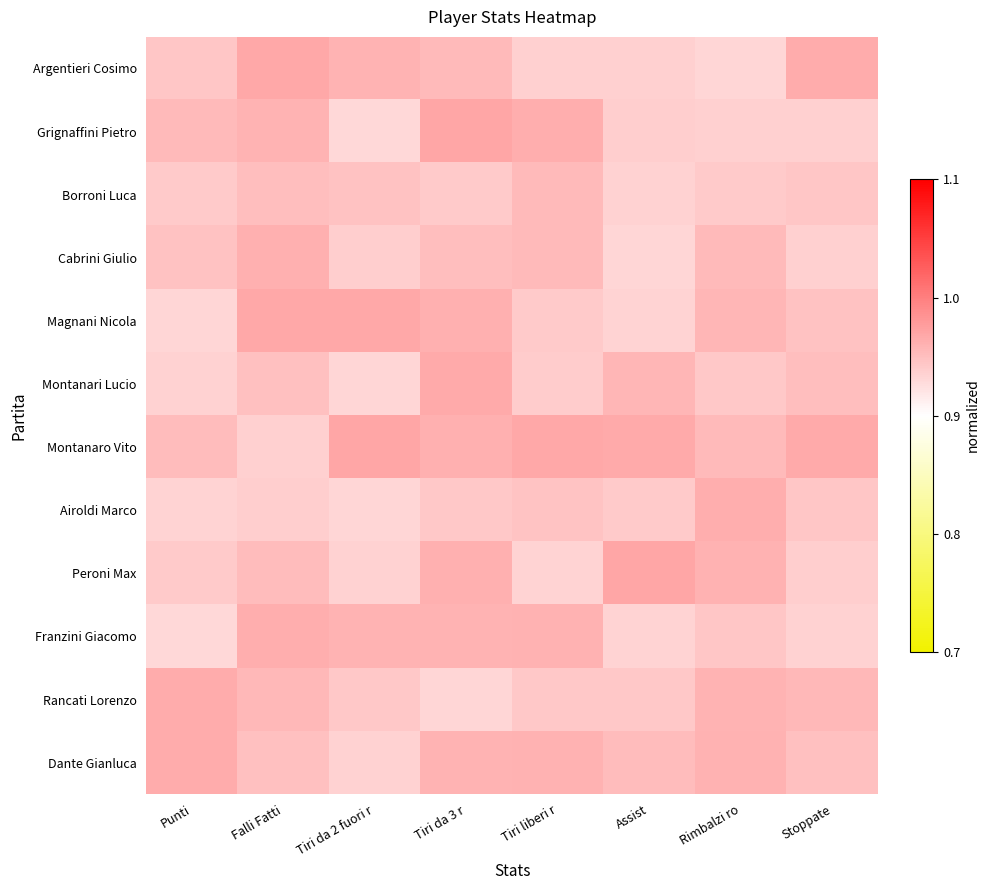

Reading right to left, list all the values displayed in this chart.

Argentieri Cosimo: Stoppate=1.0	Rimbalzi ro=0.9	Assist=0.9	Tiri liberi r=0.9	Tiri da 3 r=1.0	Tiri da 2 fuori r=1.0	Falli Fatti=1.0	Punti=0.9
Grignaffini Pietro: Stoppate=0.9	Rimbalzi ro=0.9	Assist=0.9	Tiri liberi r=1.0	Tiri da 3 r=1.0	Tiri da 2 fuori r=0.9	Falli Fatti=1.0	Punti=1.0
Borroni Luca: Stoppate=0.9	Rimbalzi ro=0.9	Assist=0.9	Tiri liberi r=1.0	Tiri da 3 r=0.9	Tiri da 2 fuori r=0.9	Falli Fatti=1.0	Punti=0.9
Cabrini Giulio: Stoppate=0.9	Rimbalzi ro=1.0	Assist=0.9	Tiri liberi r=1.0	Tiri da 3 r=1.0	Tiri da 2 fuori r=0.9	Falli Fatti=1.0	Punti=0.9
Magnani Nicola: Stoppate=0.9	Rimbalzi ro=1.0	Assist=0.9	Tiri liberi r=0.9	Tiri da 3 r=1.0	Tiri da 2 fuori r=1.0	Falli Fatti=1.0	Punti=0.9
Montanari Lucio: Stoppate=1.0	Rimbalzi ro=0.9	Assist=1.0	Tiri liberi r=0.9	Tiri da 3 r=1.0	Tiri da 2 fuori r=0.9	Falli Fatti=0.9	Punti=0.9
Montanaro Vito: Stoppate=1.0	Rimbalzi ro=1.0	Assist=1.0	Tiri liberi r=1.0	Tiri da 3 r=1.0	Tiri da 2 fuori r=1.0	Falli Fatti=0.9	Punti=1.0
Airoldi Marco: Stoppate=0.9	Rimbalzi ro=1.0	Assist=0.9	Tiri liberi r=0.9	Tiri da 3 r=0.9	Tiri da 2 fuori r=0.9	Falli Fatti=0.9	Punti=0.9
Peroni Max: Stoppate=0.9	Rimbalzi ro=1.0	Assist=1.0	Tiri liberi r=0.9	Tiri da 3 r=1.0	Tiri da 2 fuori r=0.9	Falli Fatti=1.0	Punti=0.9
Franzini Giacomo: Stoppate=0.9	Rimbalzi ro=0.9	Assist=0.9	Tiri liberi r=1.0	Tiri da 3 r=1.0	Tiri da 2 fuori r=1.0	Falli Fatti=1.0	Punti=0.9
Rancati Lorenzo: Stoppate=1.0	Rimbalzi ro=1.0	Assist=0.9	Tiri liberi r=0.9	Tiri da 3 r=0.9	Tiri da 2 fuori r=0.9	Falli Fatti=1.0	Punti=1.0
Dante Gianluca: Stoppate=0.9	Rimbalzi ro=1.0	Assist=1.0	Tiri liberi r=1.0	Tiri da 3 r=1.0	Tiri da 2 fuori r=0.9	Falli Fatti=0.9	Punti=1.0